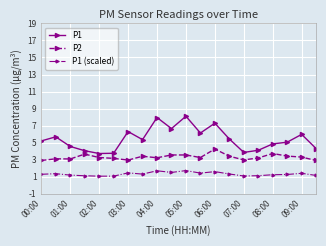

True or false: P1 has more than 1 points higher than both neighbors.

True